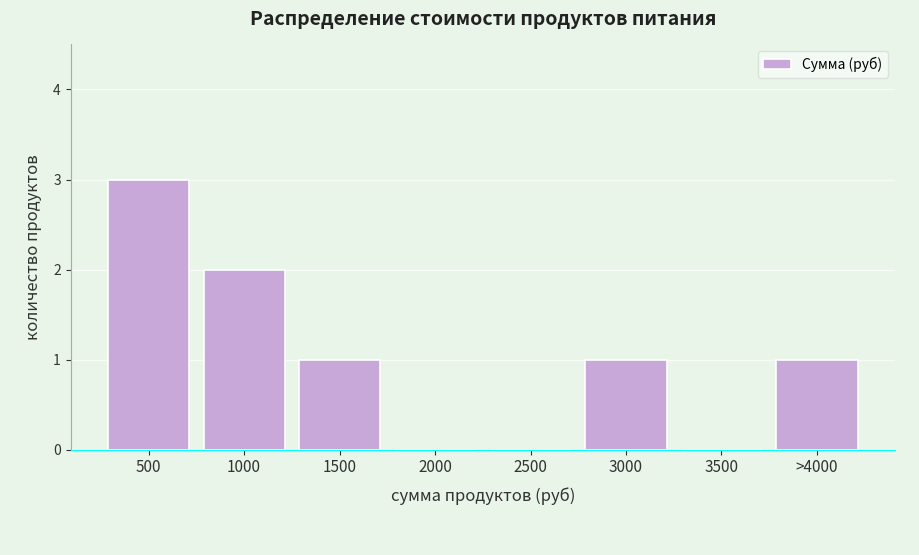

Reading right to left, list all the values displayed in this chart.

>4000=1	3500=0	3000=1	2500=0	2000=0	1500=1	1000=2	500=3